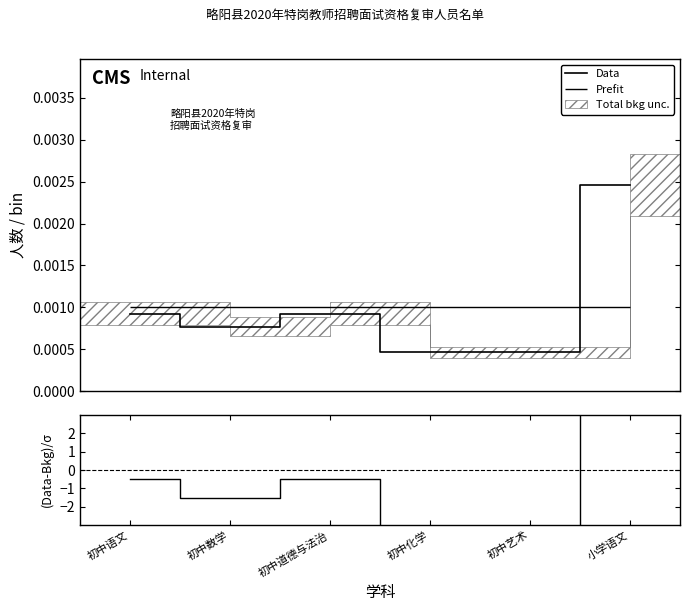

Is it true that (Data-Bkg)/σ equals 9.7 at 小学语文?

True